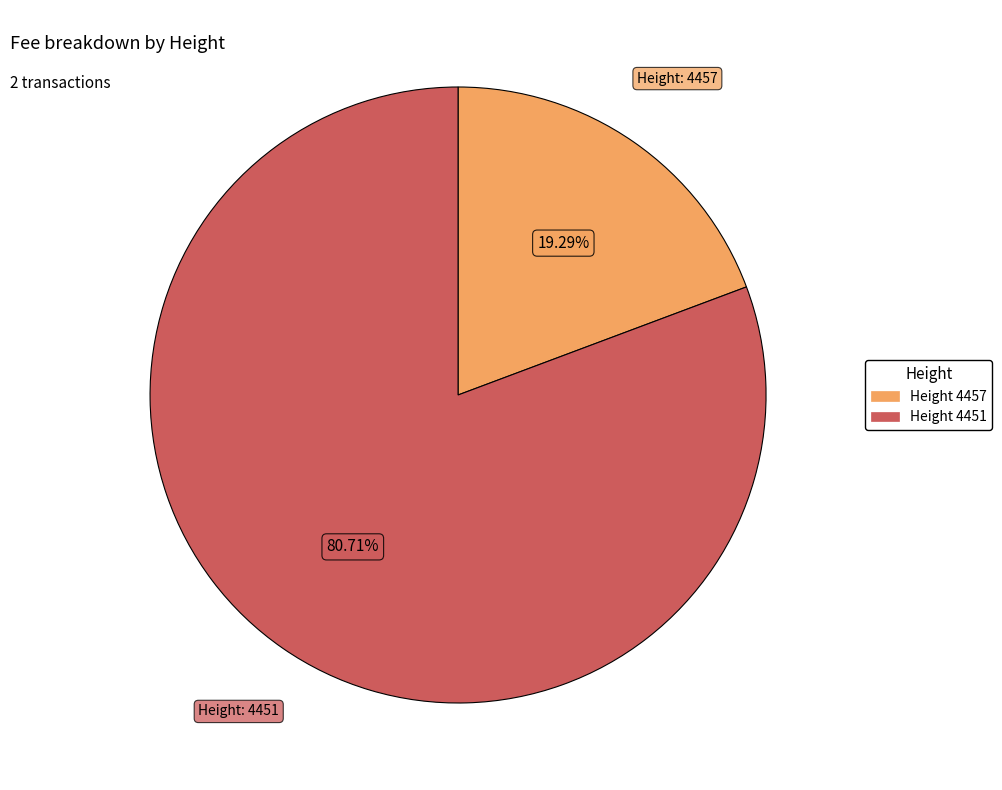

To the nearest percent, what is the average slice percentage?

50%